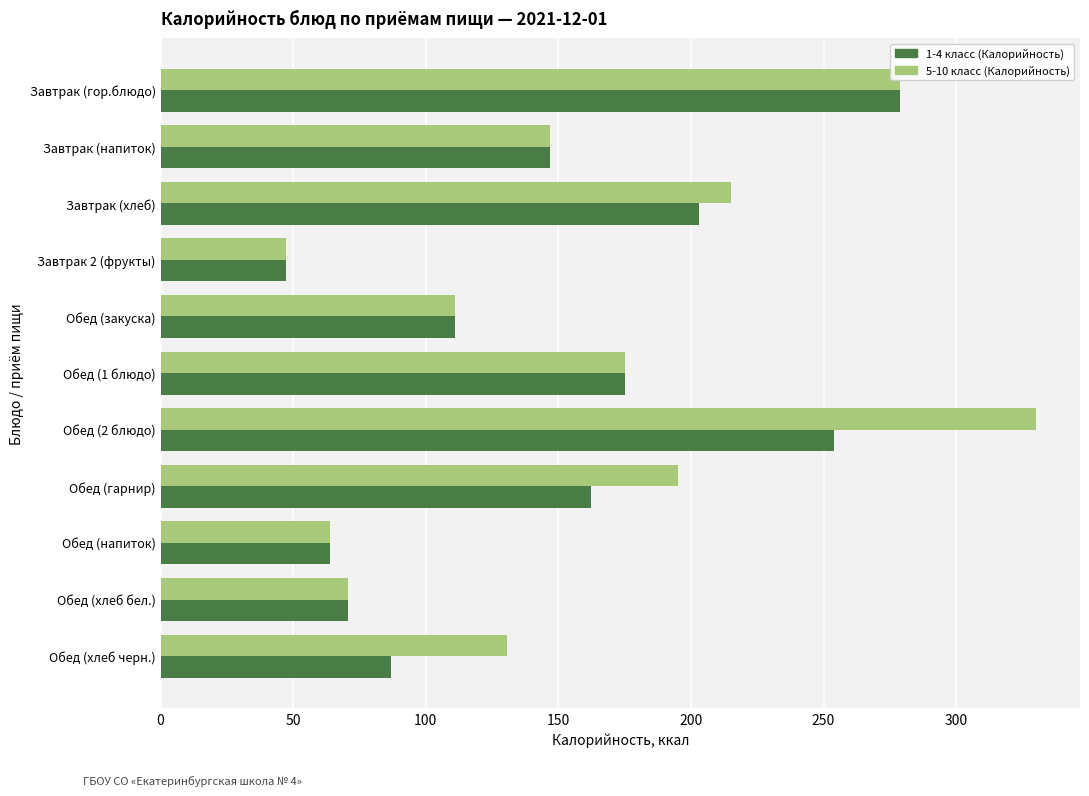

The 1-4 класс (Калорийность) series shows 225.5 at Завтрак (напиток). True or false?

False